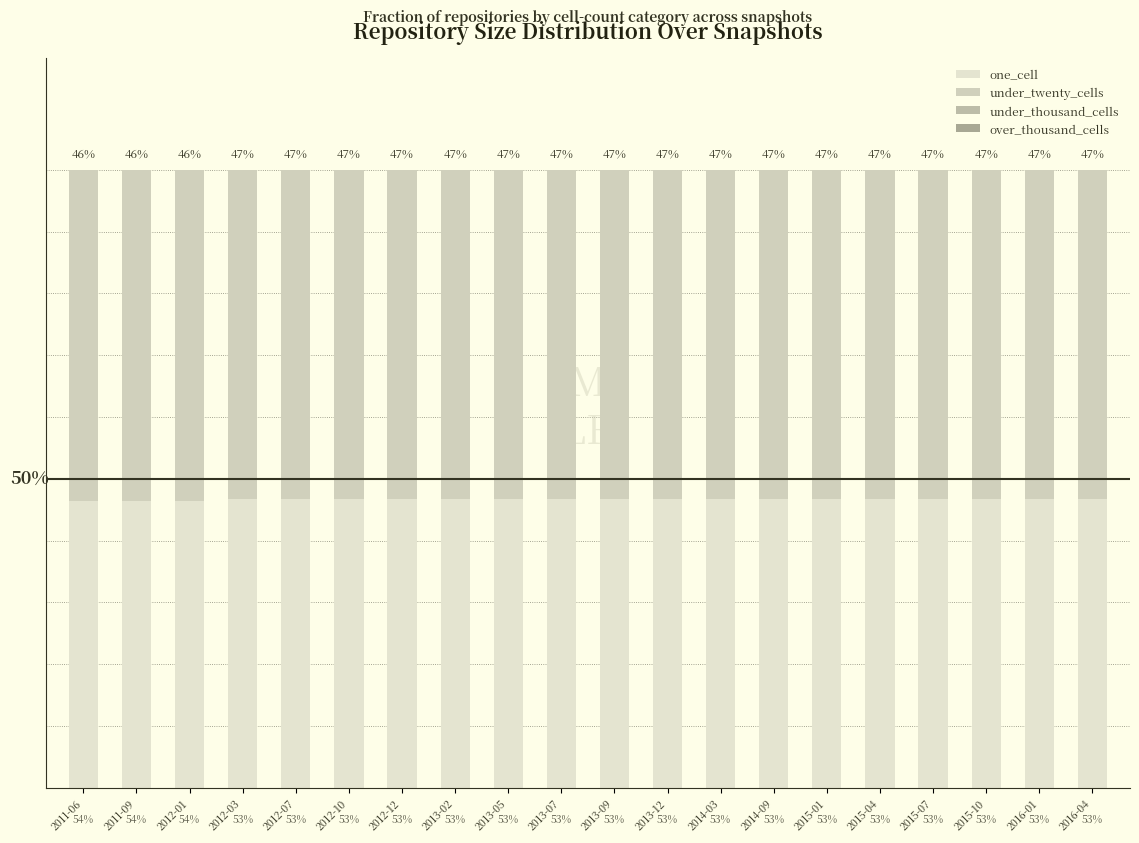

Between 2012-12 and 2013-12, which series saw the biggest shift?

one_cell